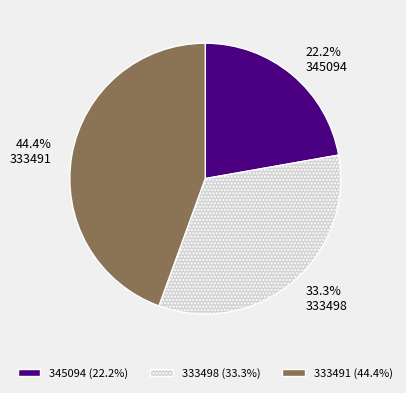

What percentage is the 345094 slice, to the nearest percent?

22%